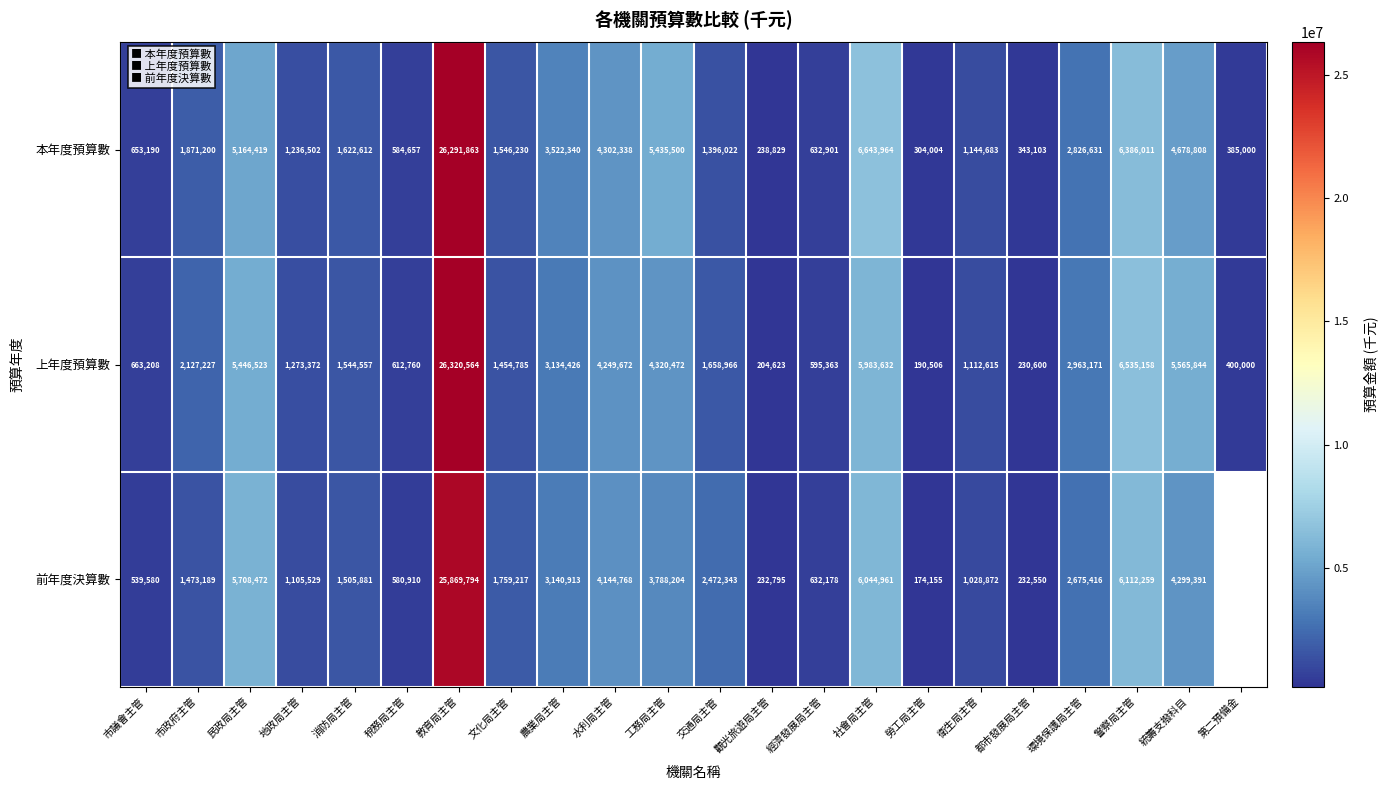

Rank the series at 民政局主管 from lowest to highest value.

本年度預算數, 上年度預算數, 前年度決算數